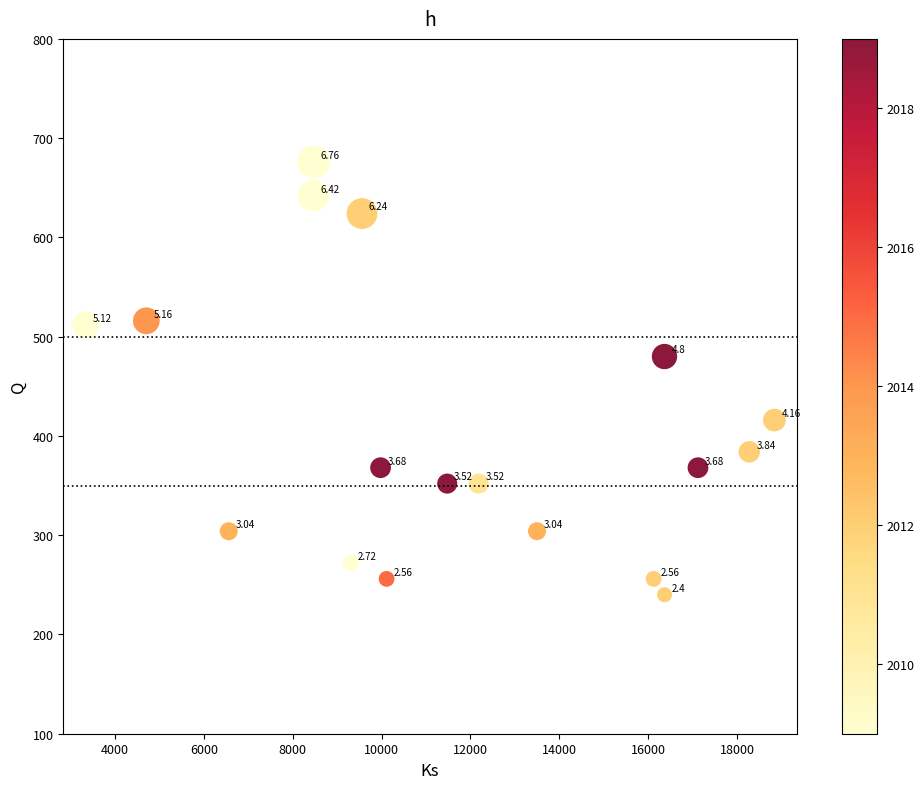

What is the range of X values (max minus min)?

15506